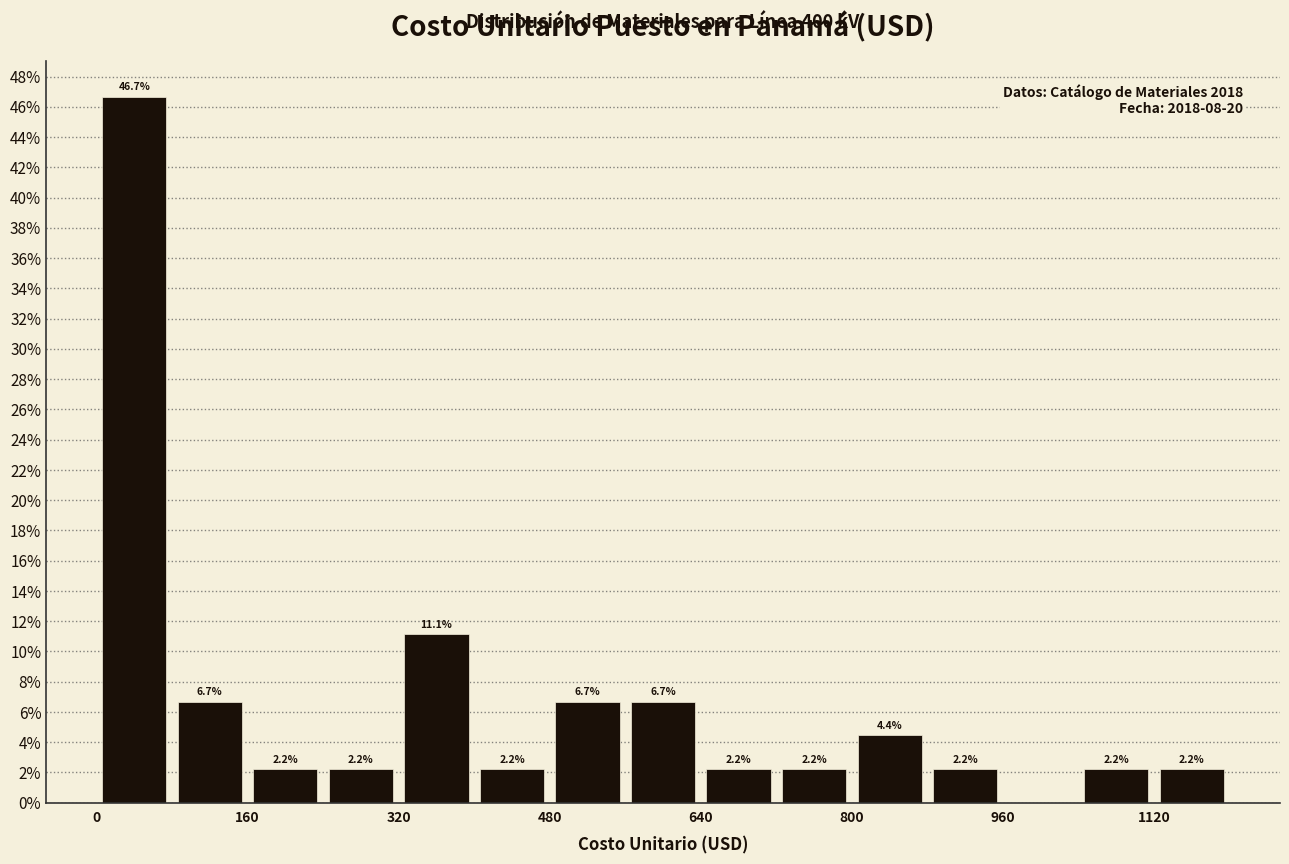

Read against the x-axis, roughly where is the centre of the tallest bar?

40